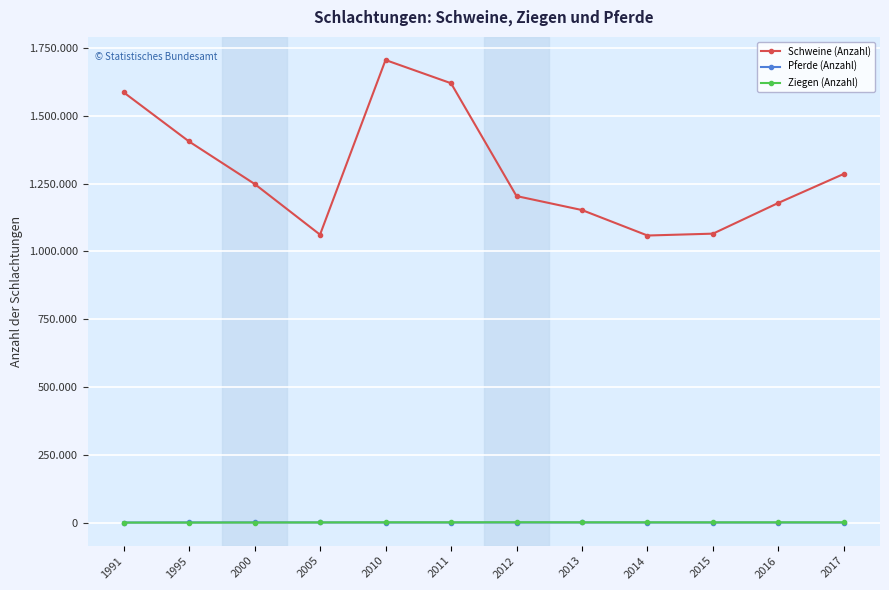

Reading right to left, extract all data points from this chart.

Schweine (Anzahl): 1285880	1178898	1065339	1058451	1152346	1203906	1619927	1705534	1061622	1248759	1405200	1586628
Pferde (Anzahl): 190	225	263	300	351	242	287	289	383	511	473	188
Ziegen (Anzahl): 901	952	815	952	972	1213	940	1023	628	297	100	59